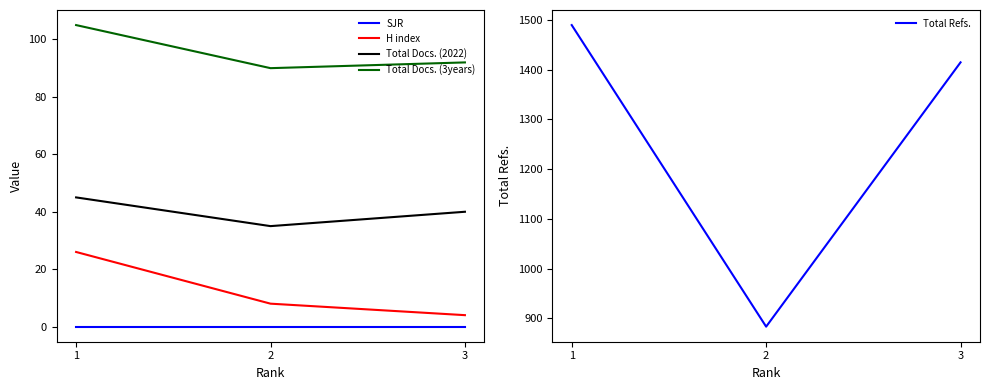

Which series has the largest total across all categories?

Total Refs.